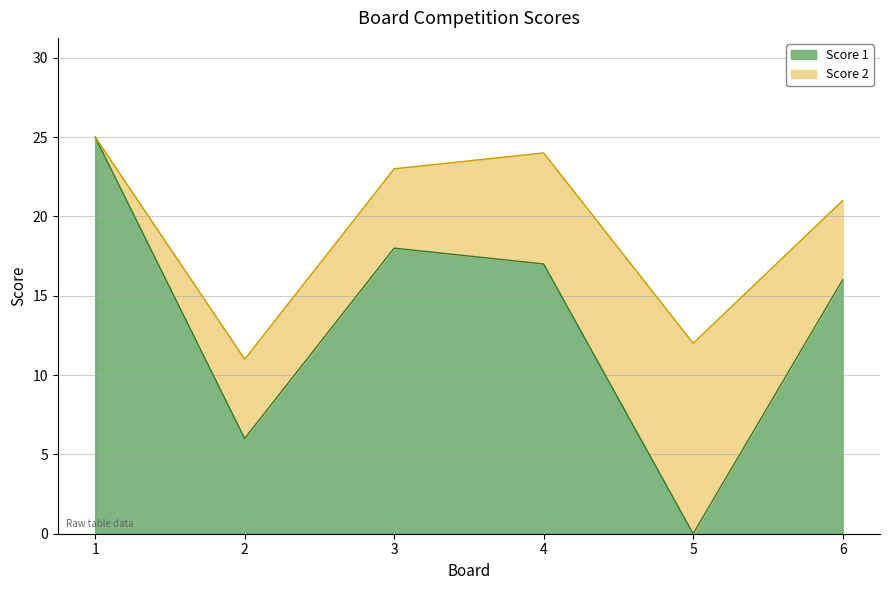

What is the change in value from 3 to 6?

-2